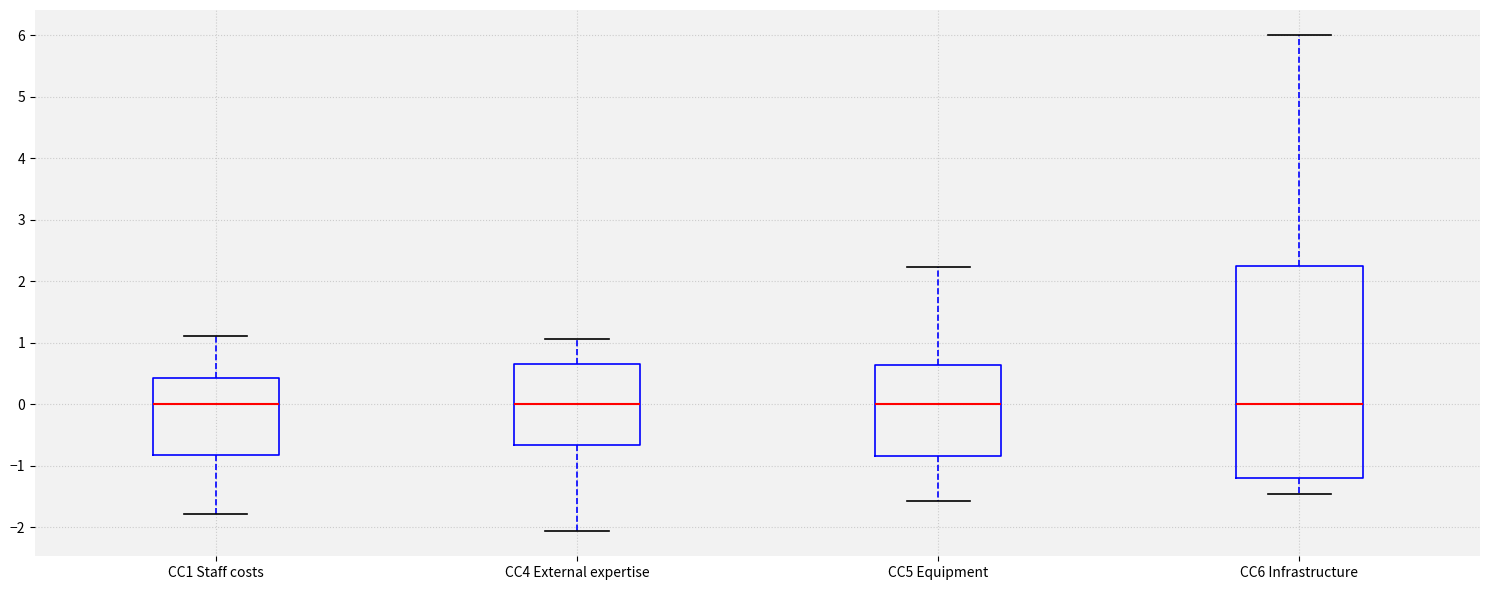

Where does the upper whisker of the box for CC1 Staff costs end on the y-axis? The values are not printed on the chart, so give them approximately, as read against the axis.

1.1